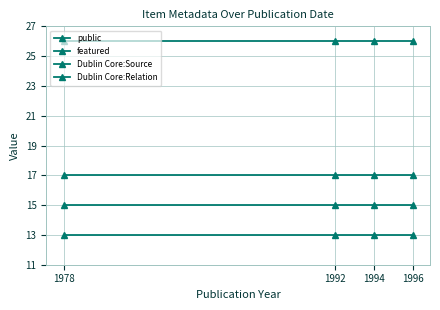

Which category has the highest value in the Dublin Core:Relation series?

1978